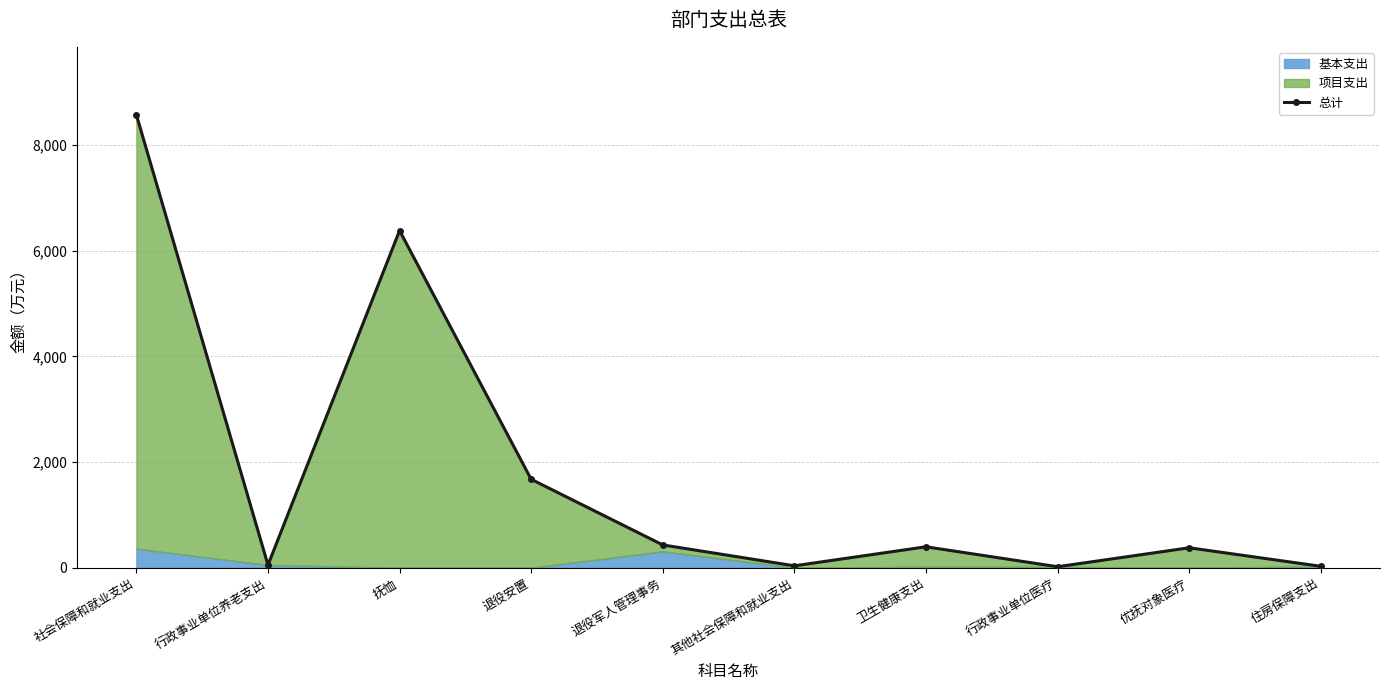

How many values exceed 396?

5